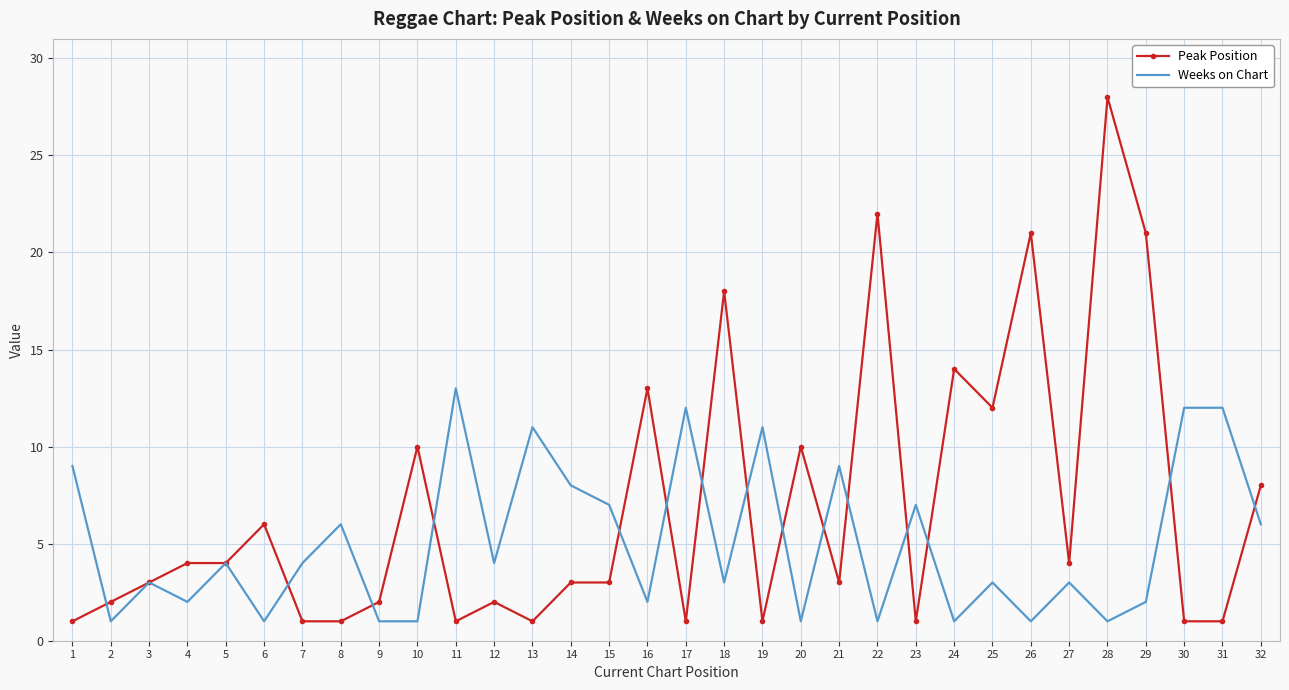

What is the average value of the Peak Position series?

7